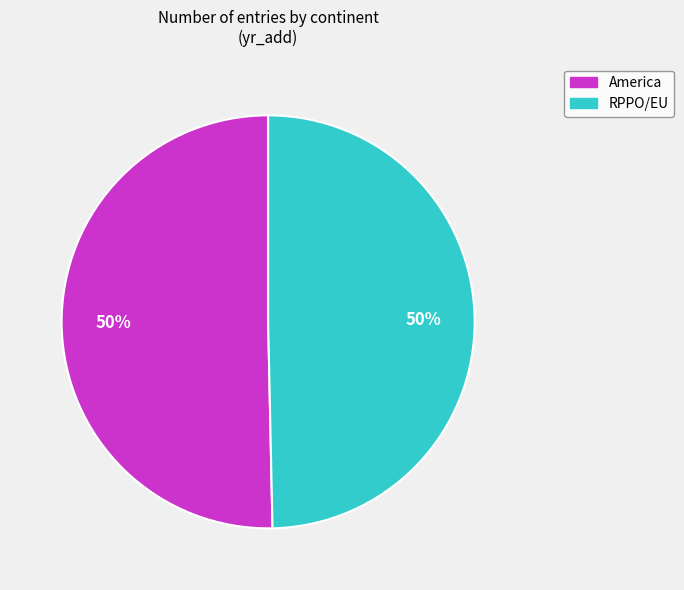

What percentage is the RPPO/EU slice, to the nearest percent?

50%